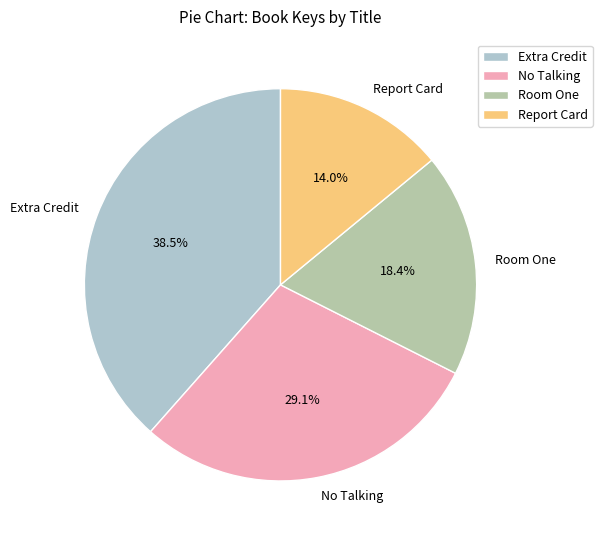

Rank the categories by value from highest to lowest.

Extra Credit, No Talking, Room One, Report Card